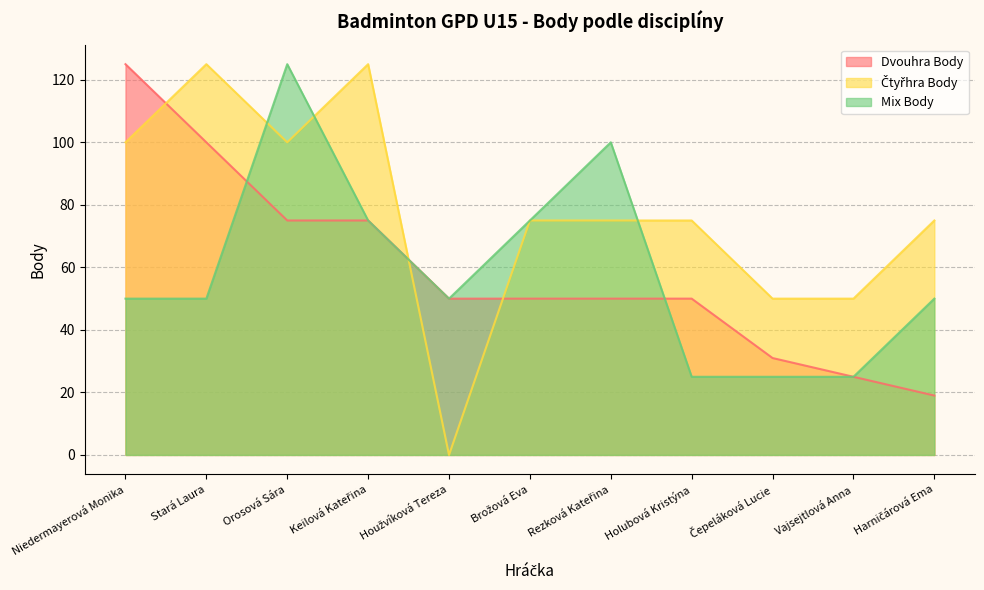

What is the sum of the Čtyřhra Body values at Vajsejtlová Anna and Keilová Kateřina?

175